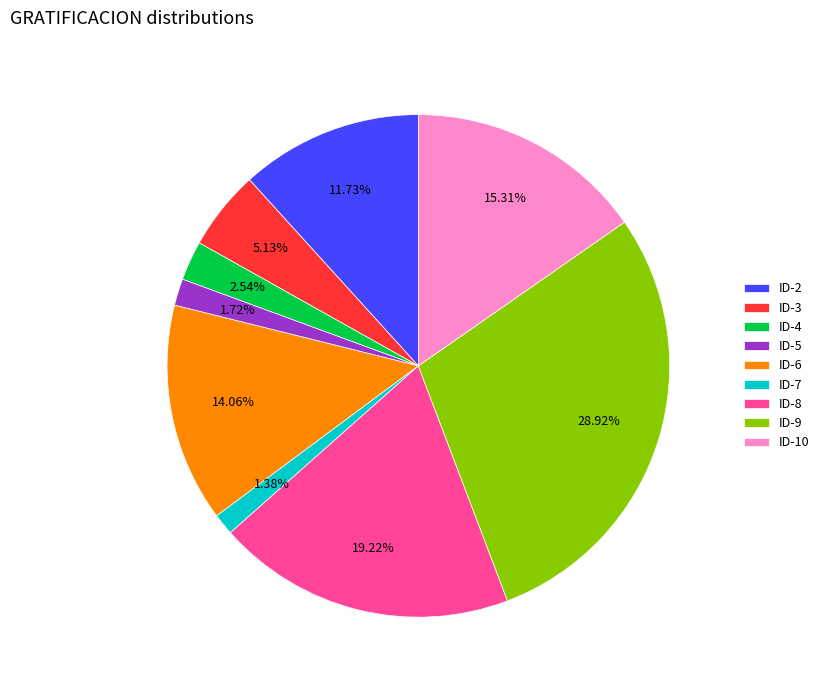

Is it true that ID-2 is 2% of the pie?

False